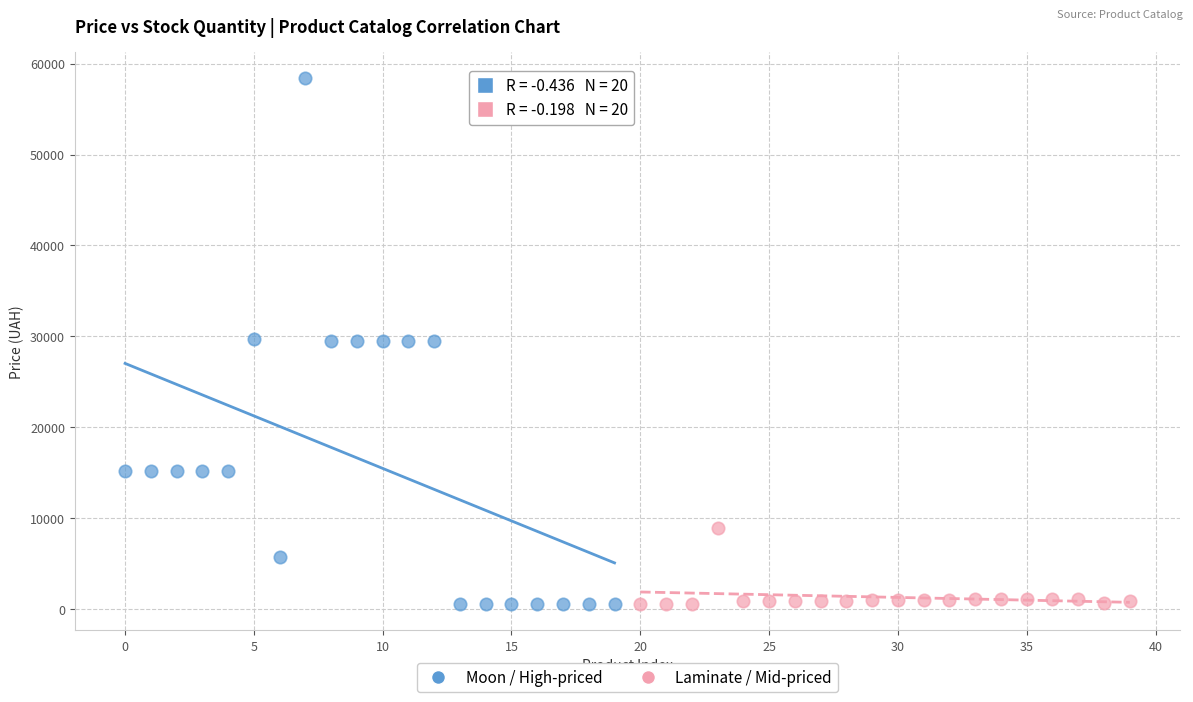

Which series has the largest Y range (max minus min)?

Moon / High-priced